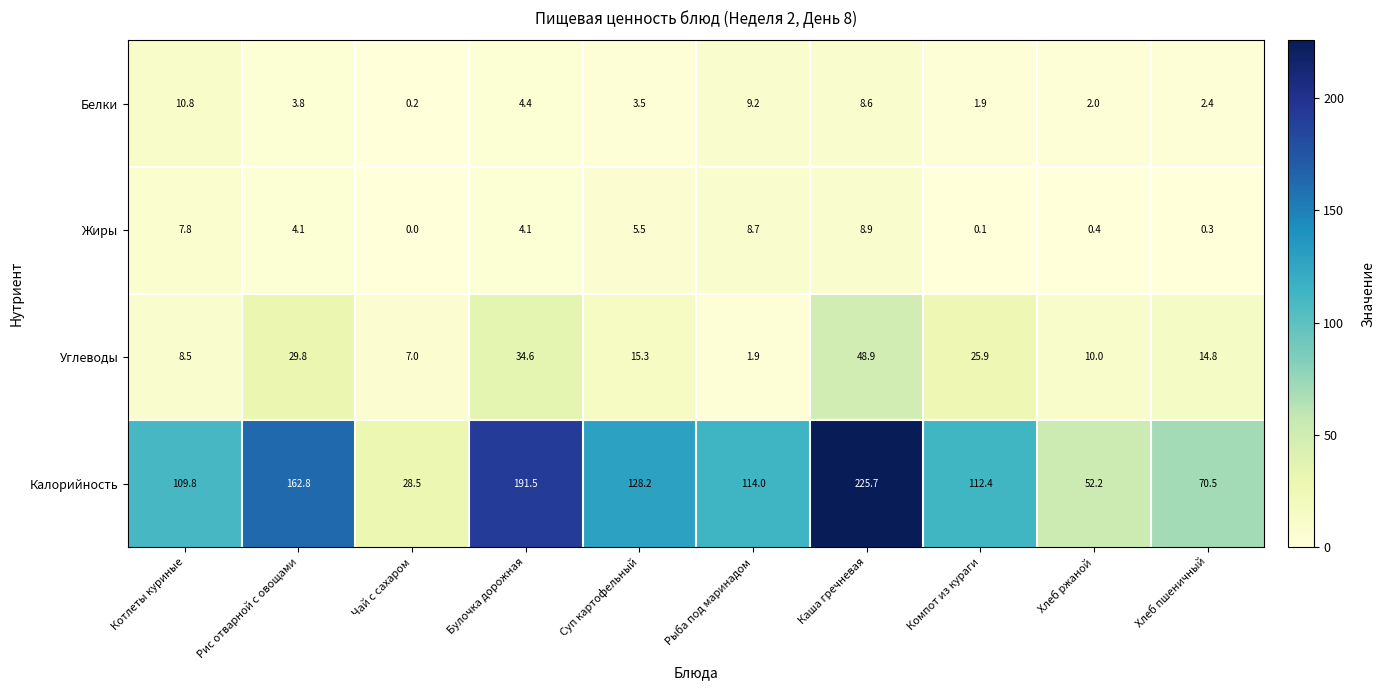

The value of Жиры at Хлеб ржаной is 0.4. True or false?

True